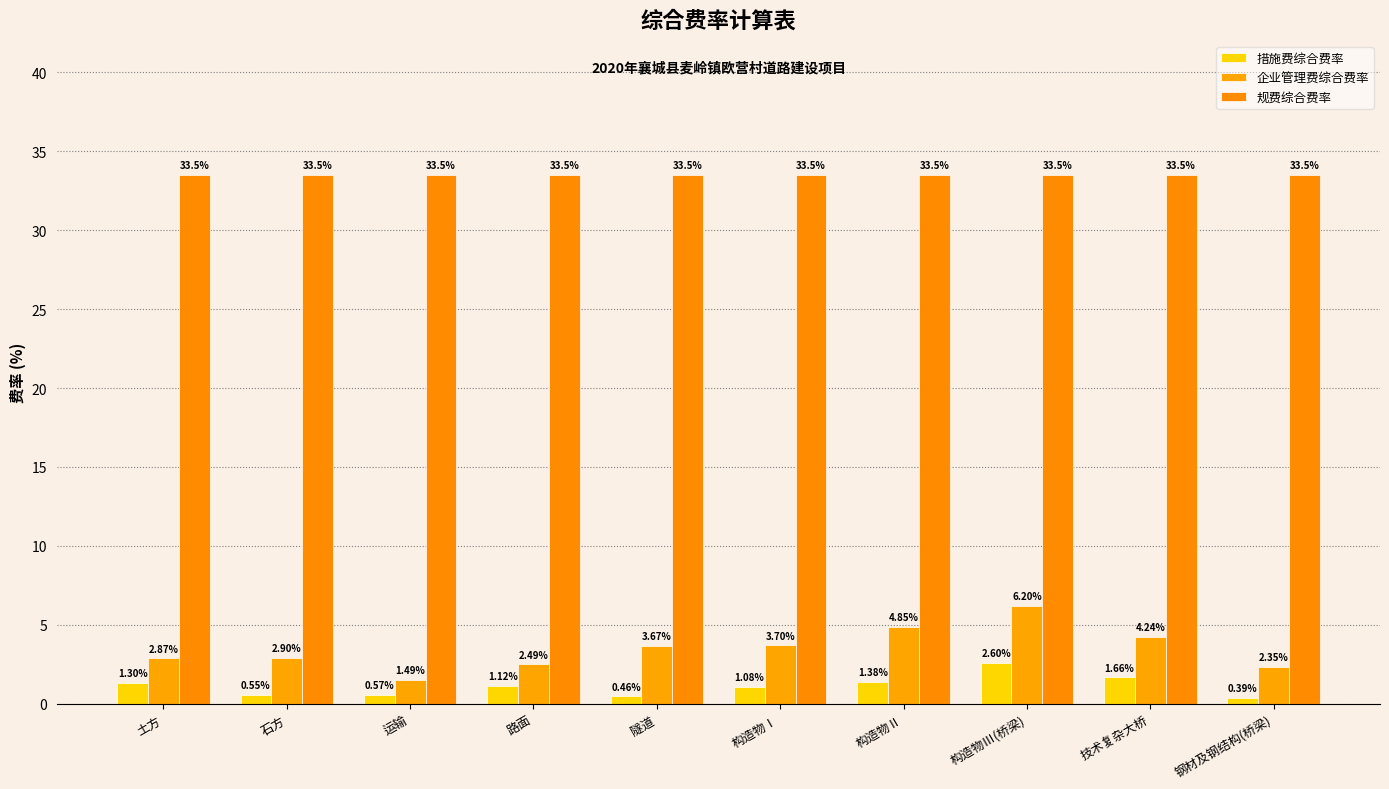

Are the bars grouped side by side (vs. stacked)?

Yes